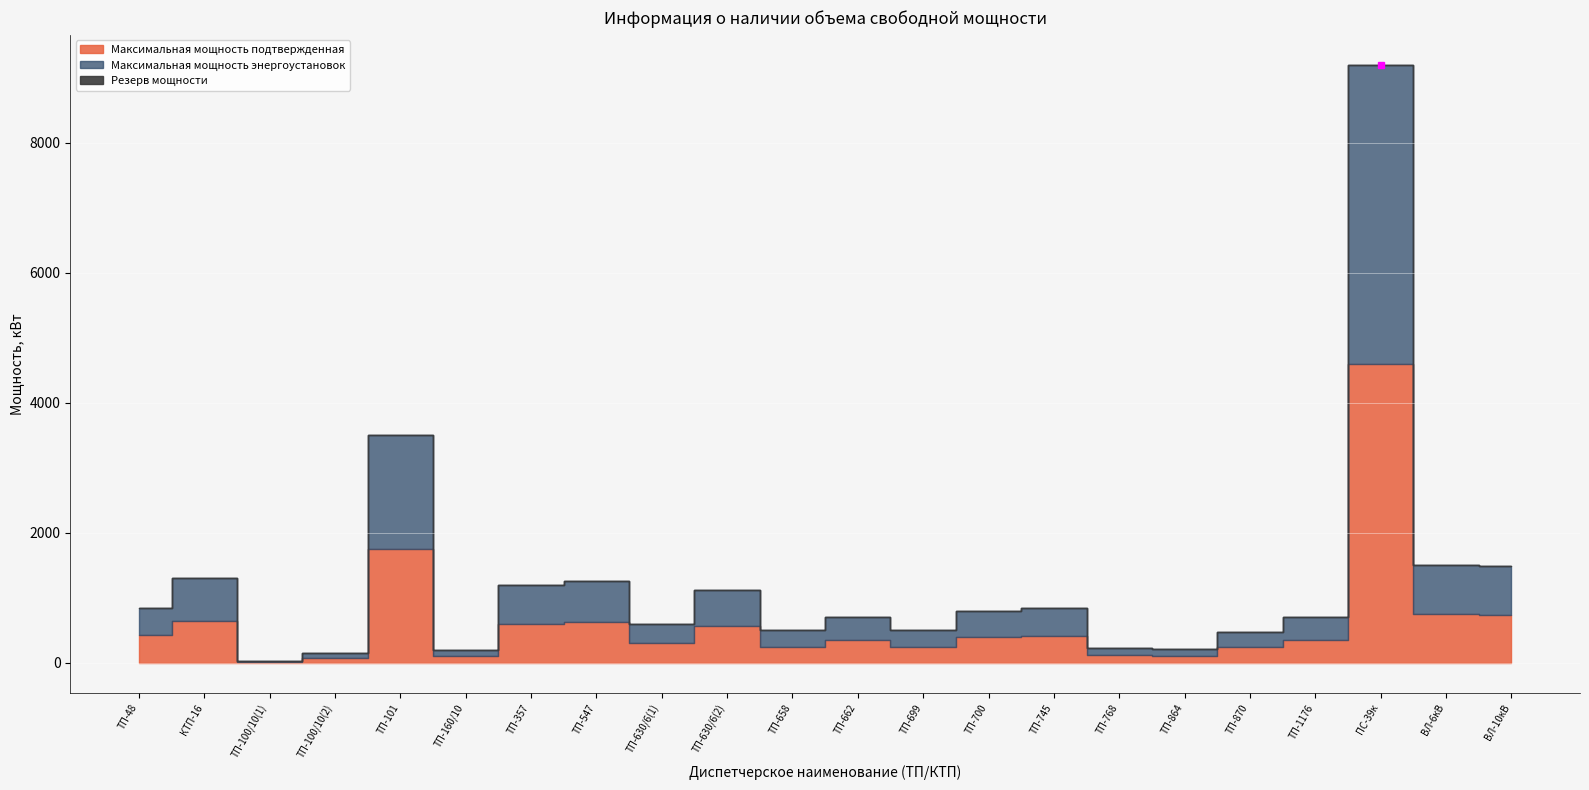

True or false: Максимальная мощность подтвержденная and Резерв мощности cross at least once.

False